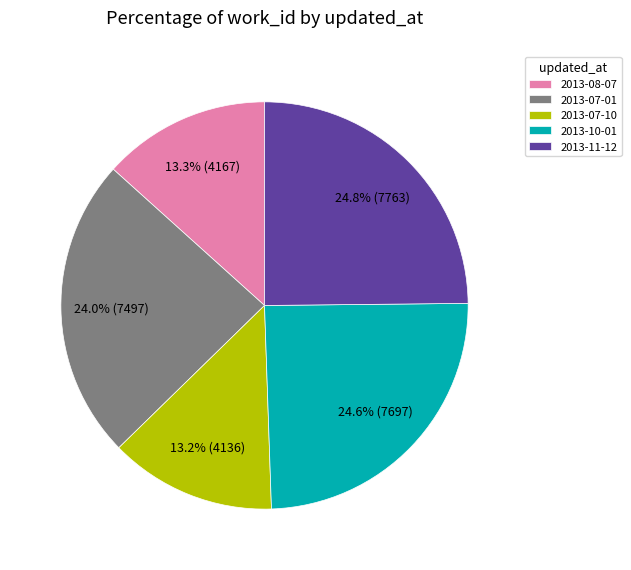

Approximately how many times larger is the value at 2013-07-01 compared to 2013-08-07?

1.8